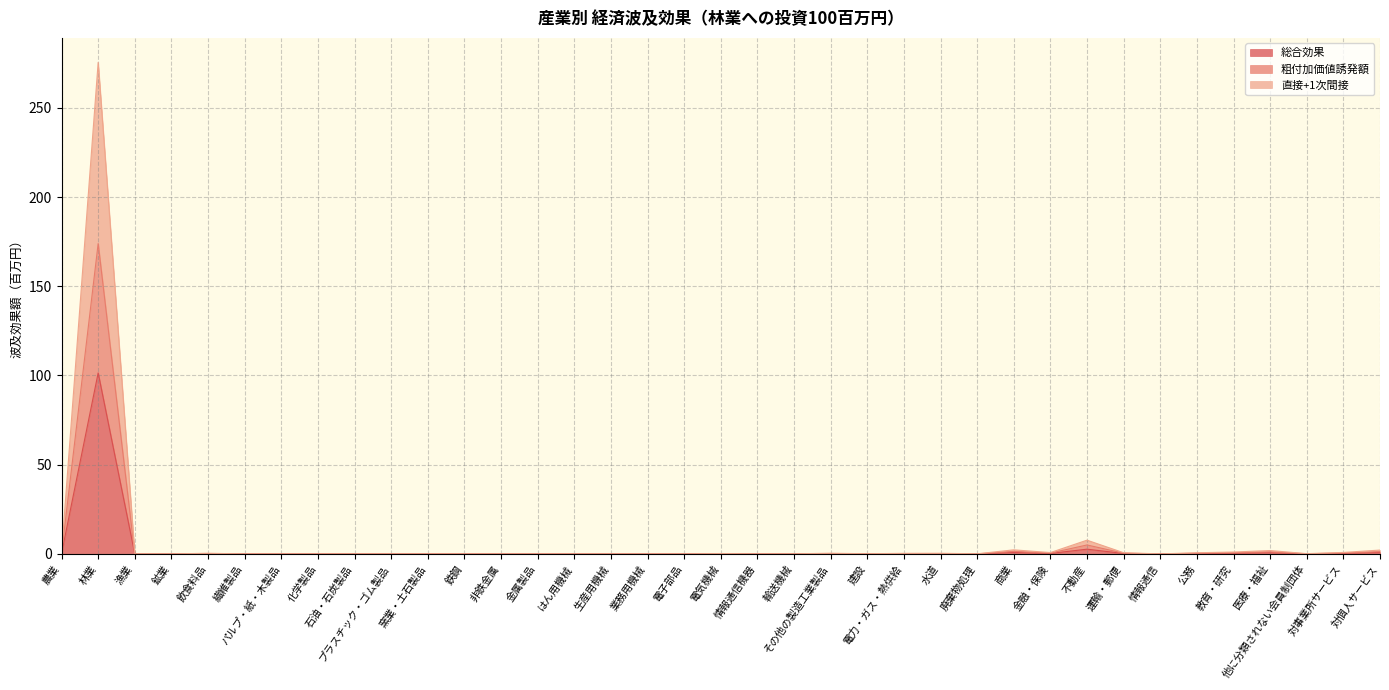

What is the difference between the 総合効果 values at 水道 and プラスチック・ゴム製品?

0.2